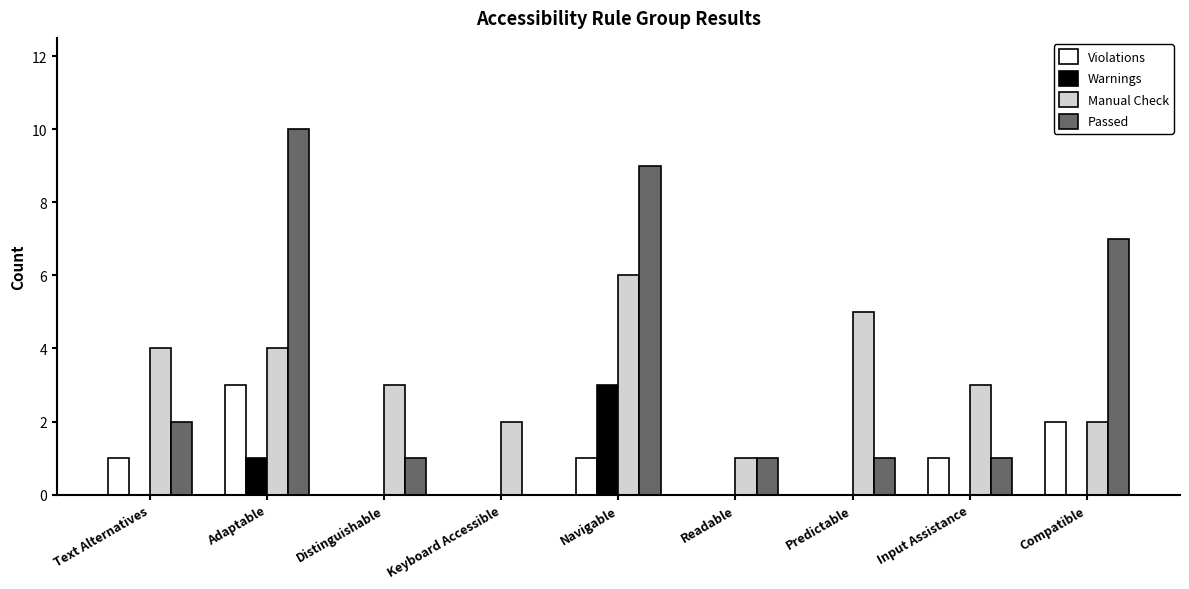

What is the sum of the Passed values at Keyboard Accessible and Adaptable?

10